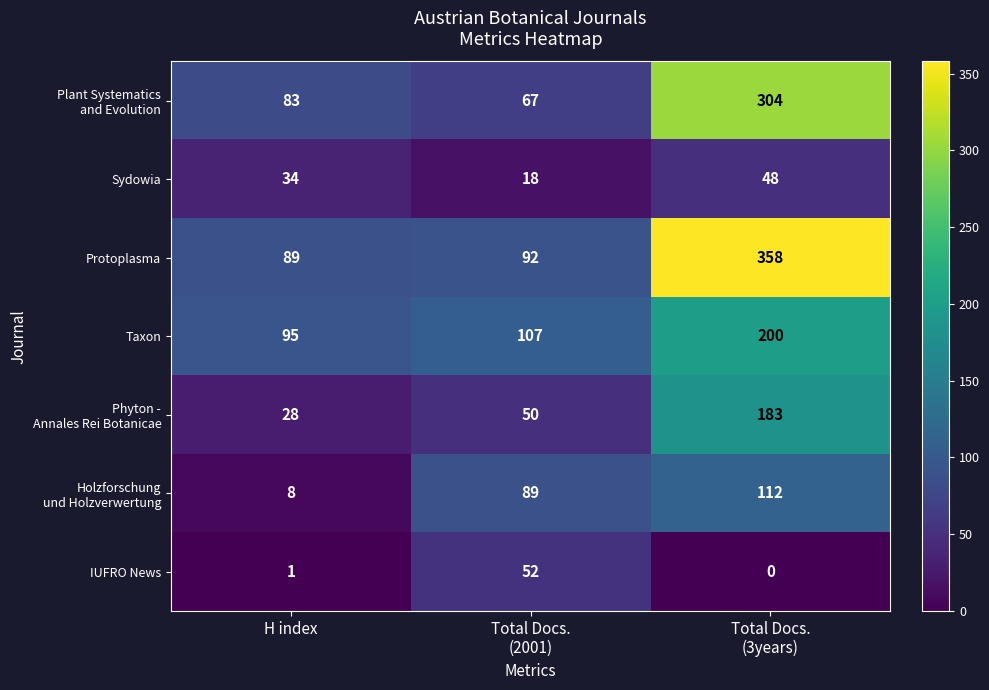

Count the number of categories in the chart.

3